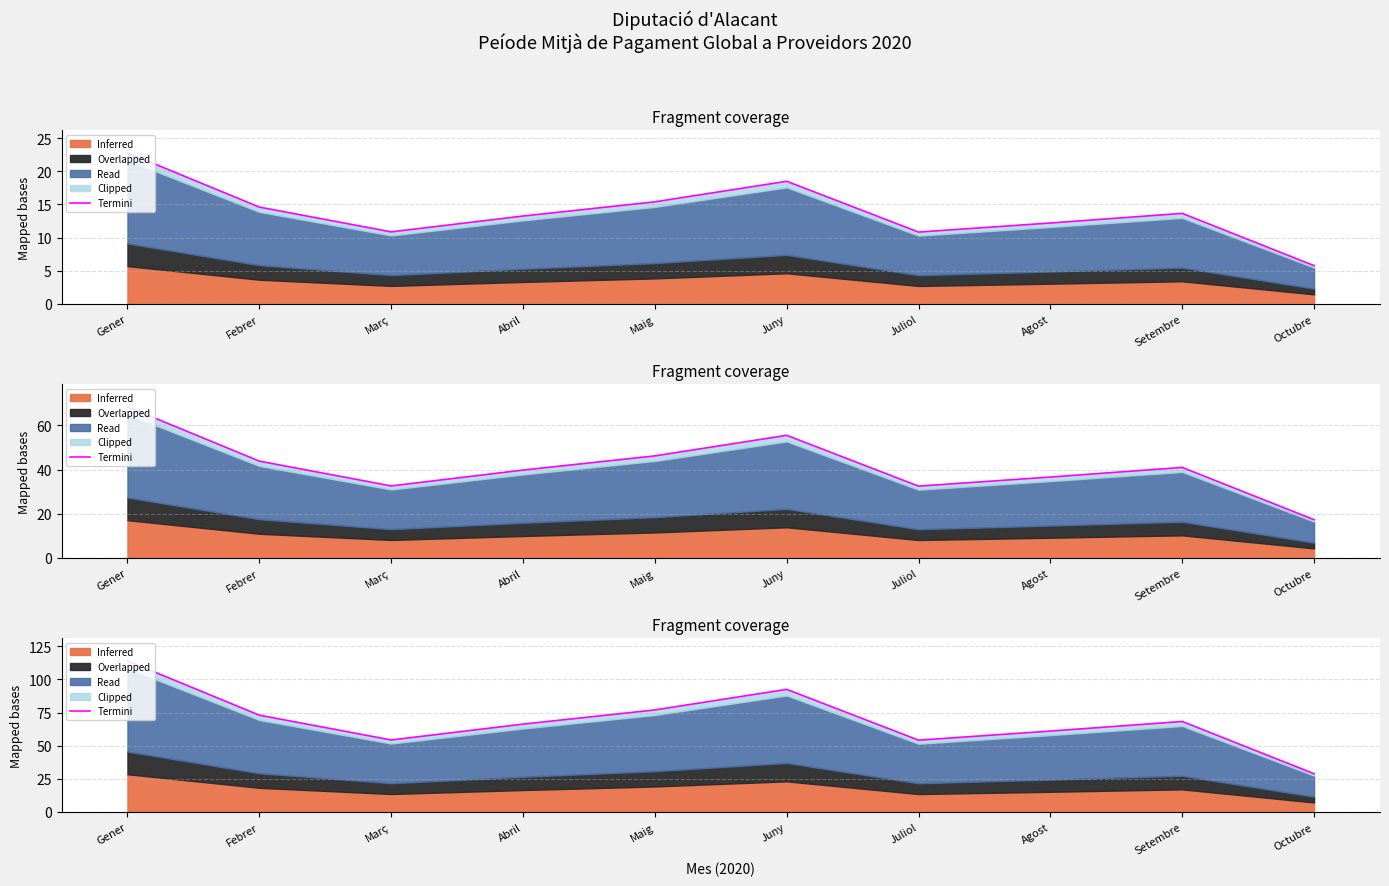

What is the difference between the second highest and second lowest values?

38.3